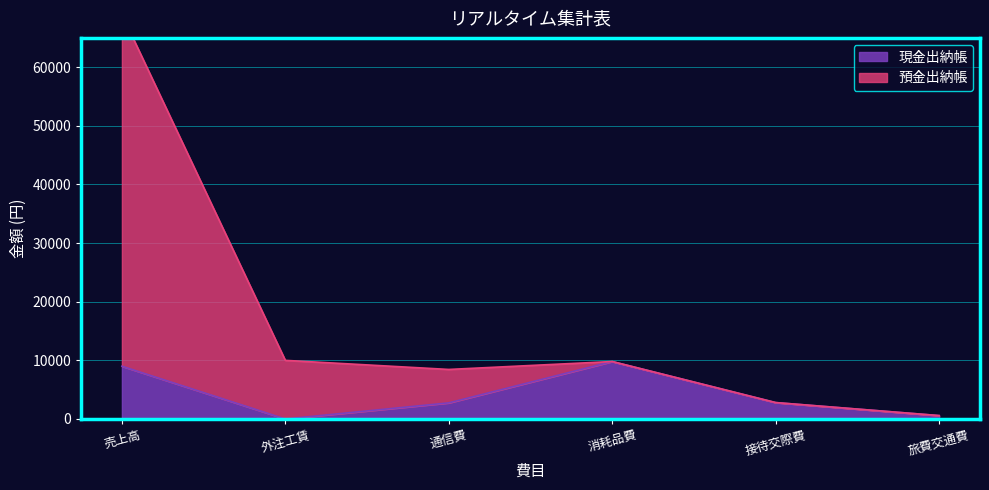

Which has a higher value, 通信費 or 売上高?

売上高